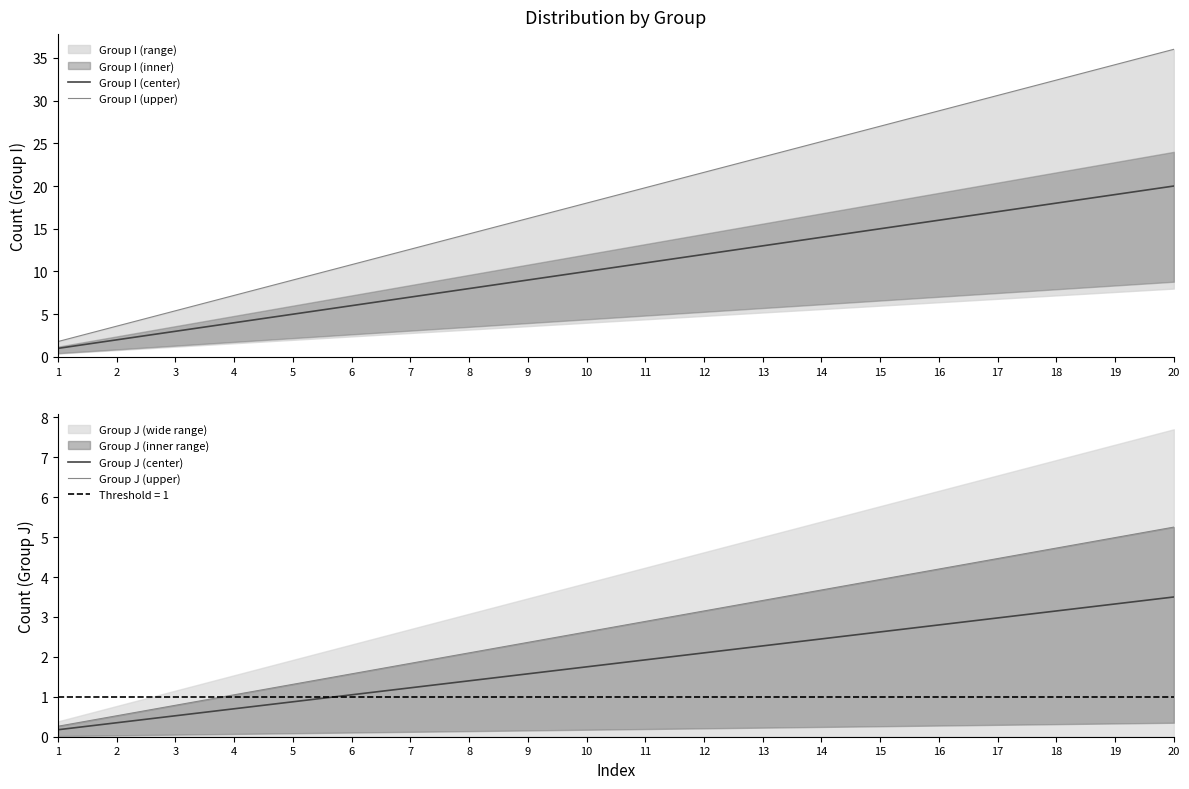

Is the value of Group J (upper) at 18 greater than the value of Group I (center) at 10?

No